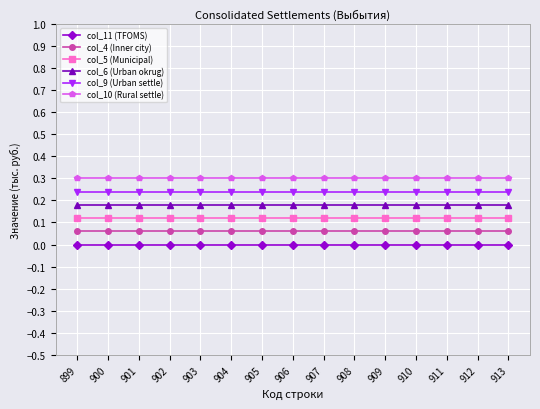

The value of col_9 (Urban settle) at 903 is 0.4. True or false?

False